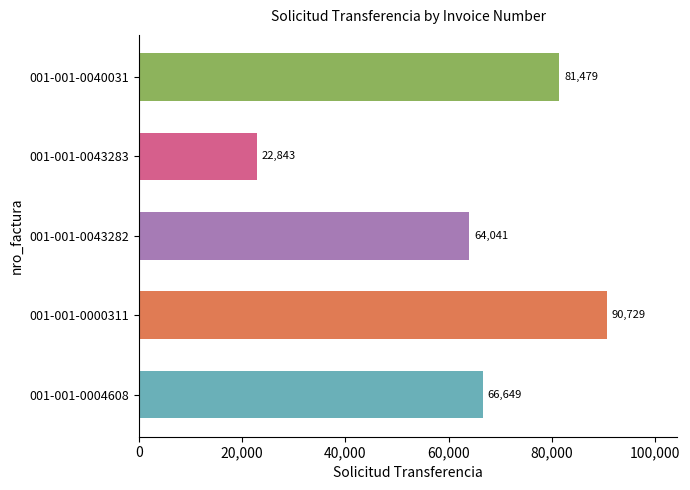

Reading top to bottom, what are all the values shown in this chart?

001-001-0040031=81479	001-001-0043283=22843	001-001-0043282=64041	001-001-0000311=90729	001-001-0004608=66649